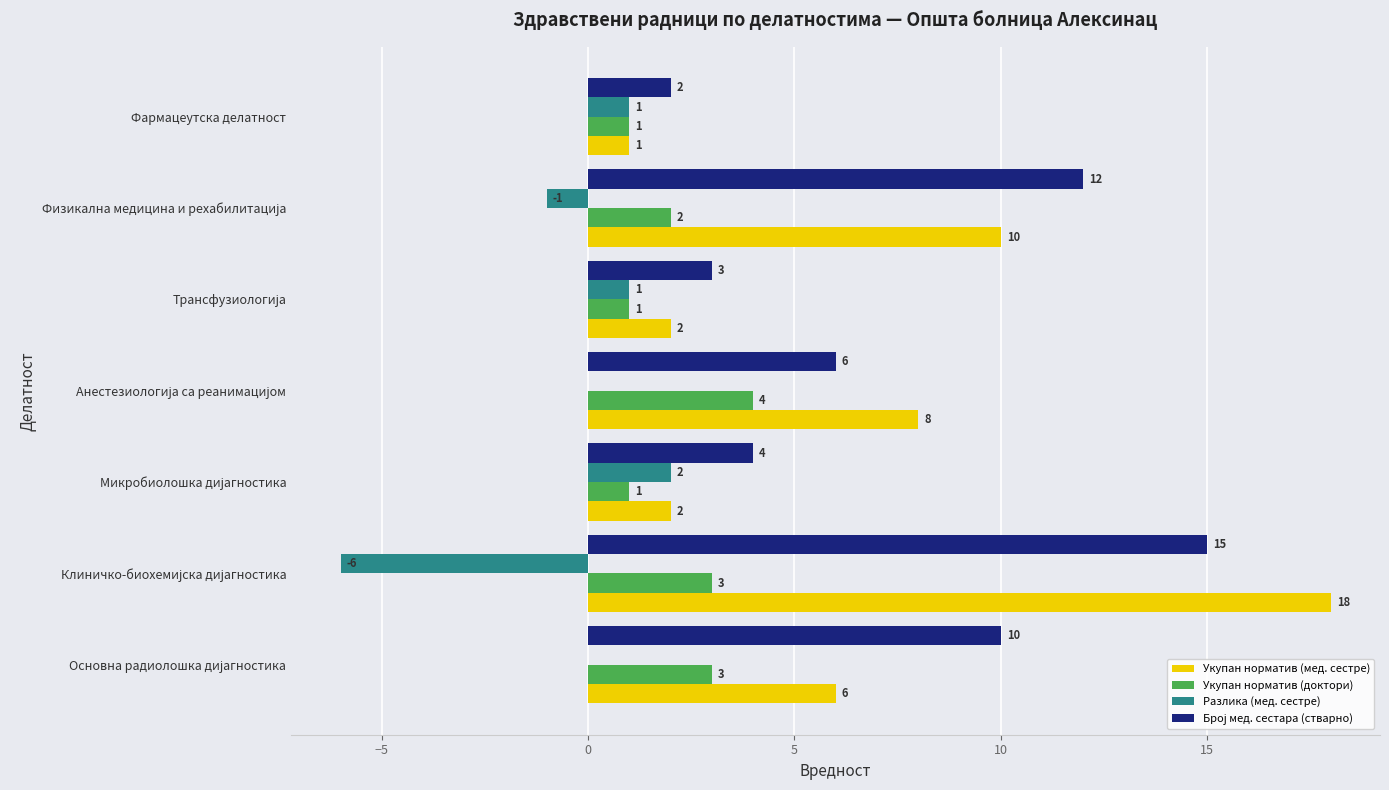

What is the sum of all Разлика (мед. сестре) values?

-3